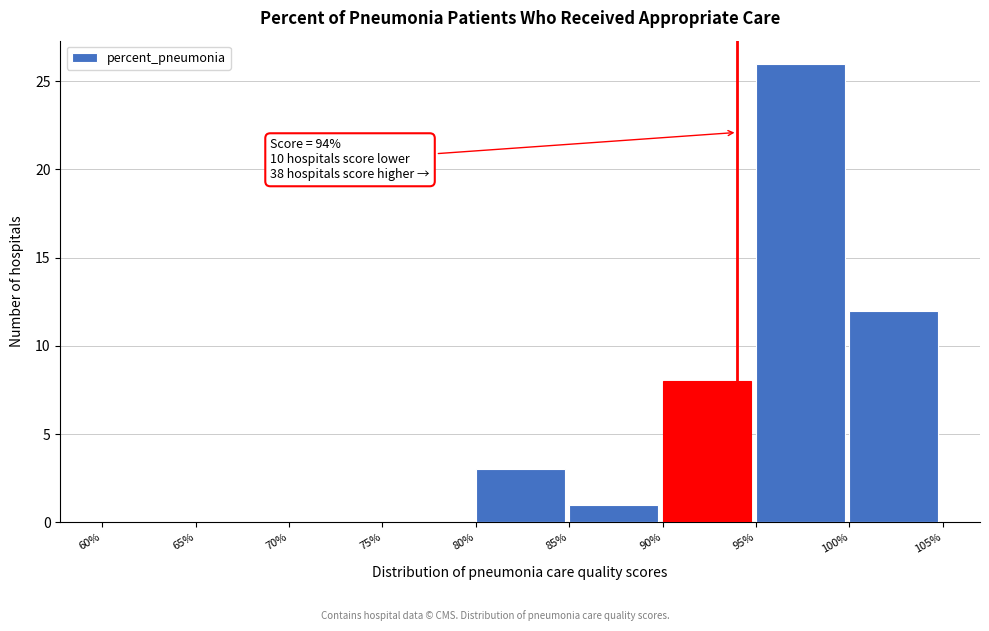

Which range on the x-axis has the tallest bar?

95% to 100%